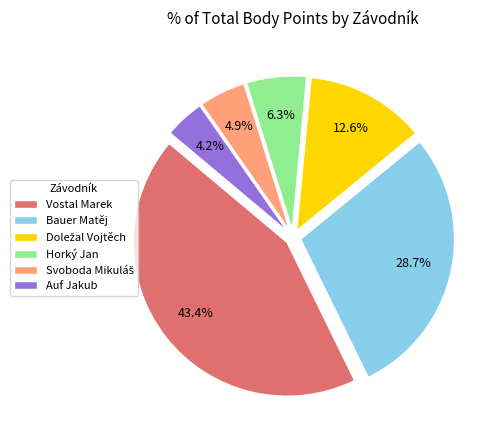

Count the number of slices in the pie.

6